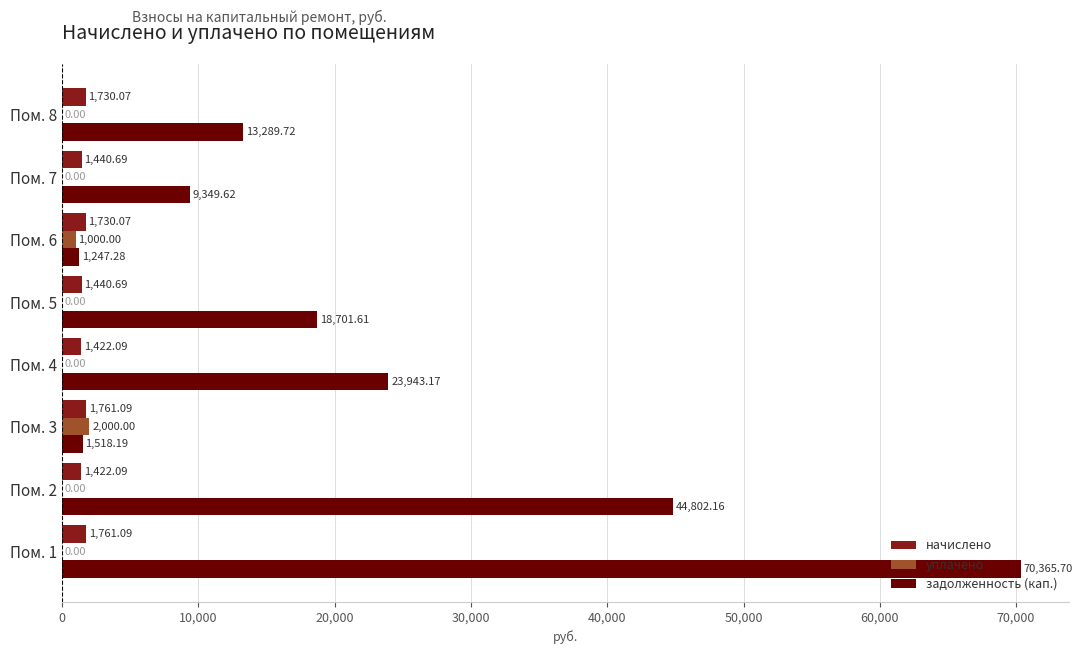

Which series has the largest total across all categories?

задолженность (кап.)